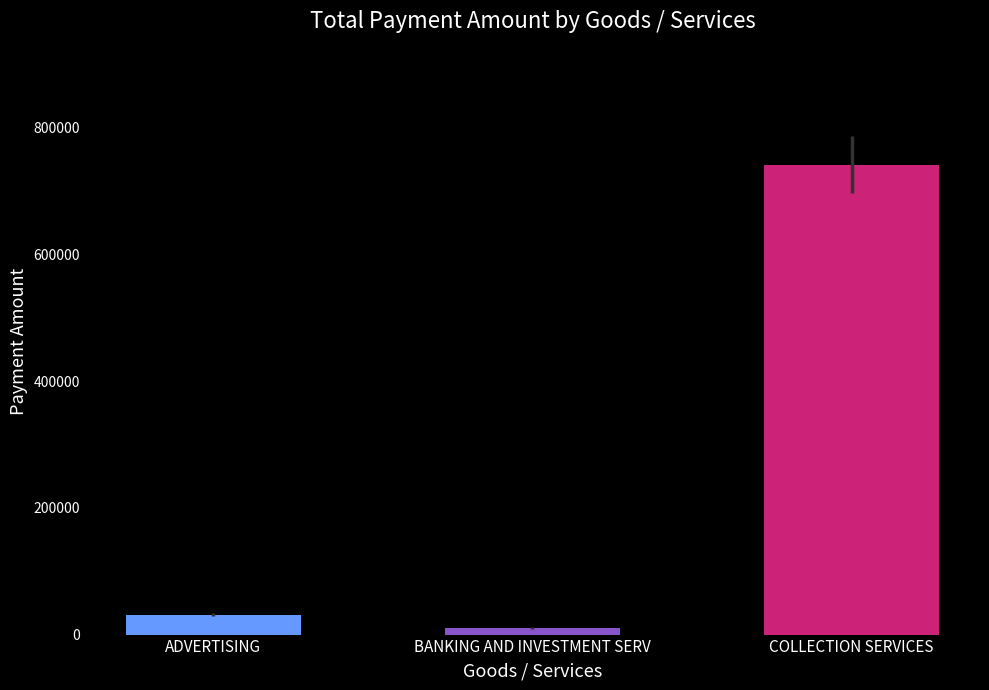

Where is the data nearest to the value 375627?

ADVERTISING